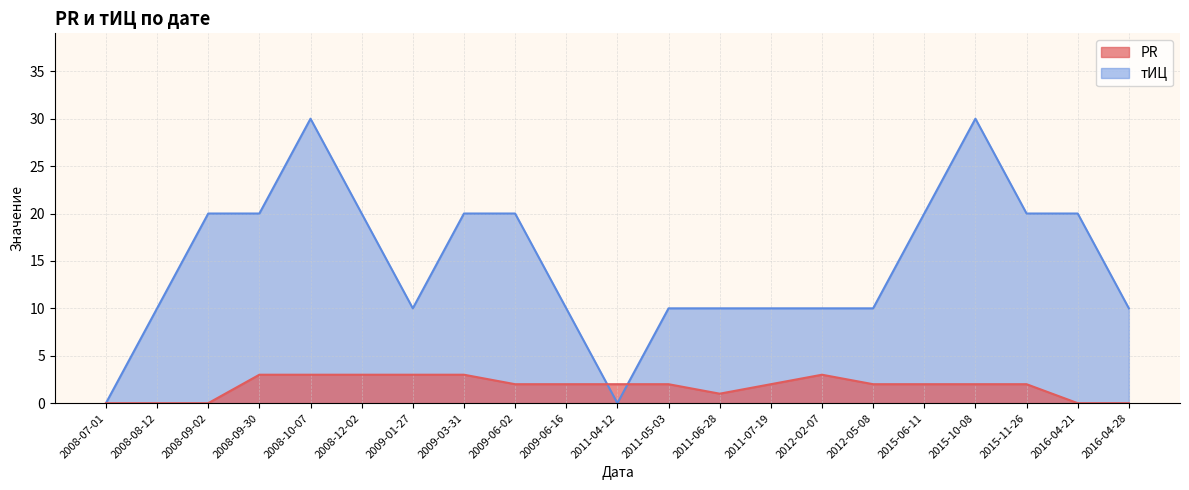

Rank the series at 2009-01-27 from lowest to highest value.

PR, тИЦ